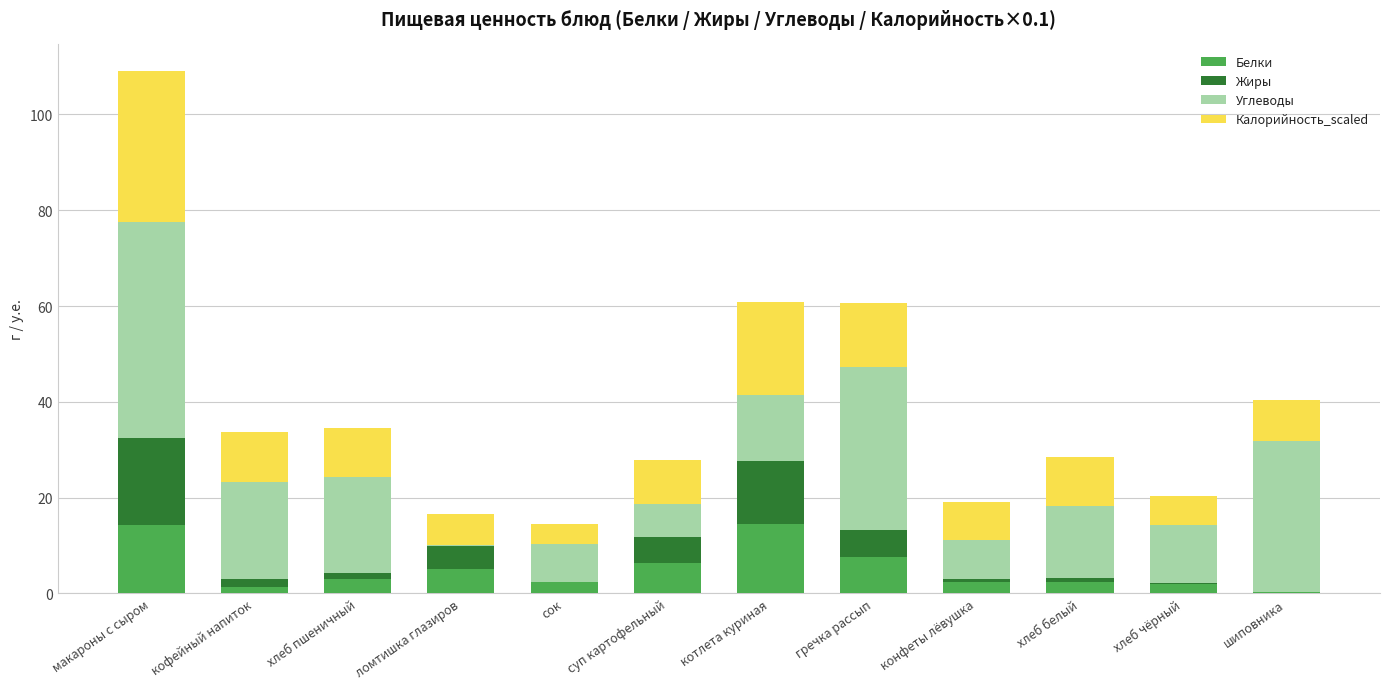

What is the highest value of the Белки series?

14.5